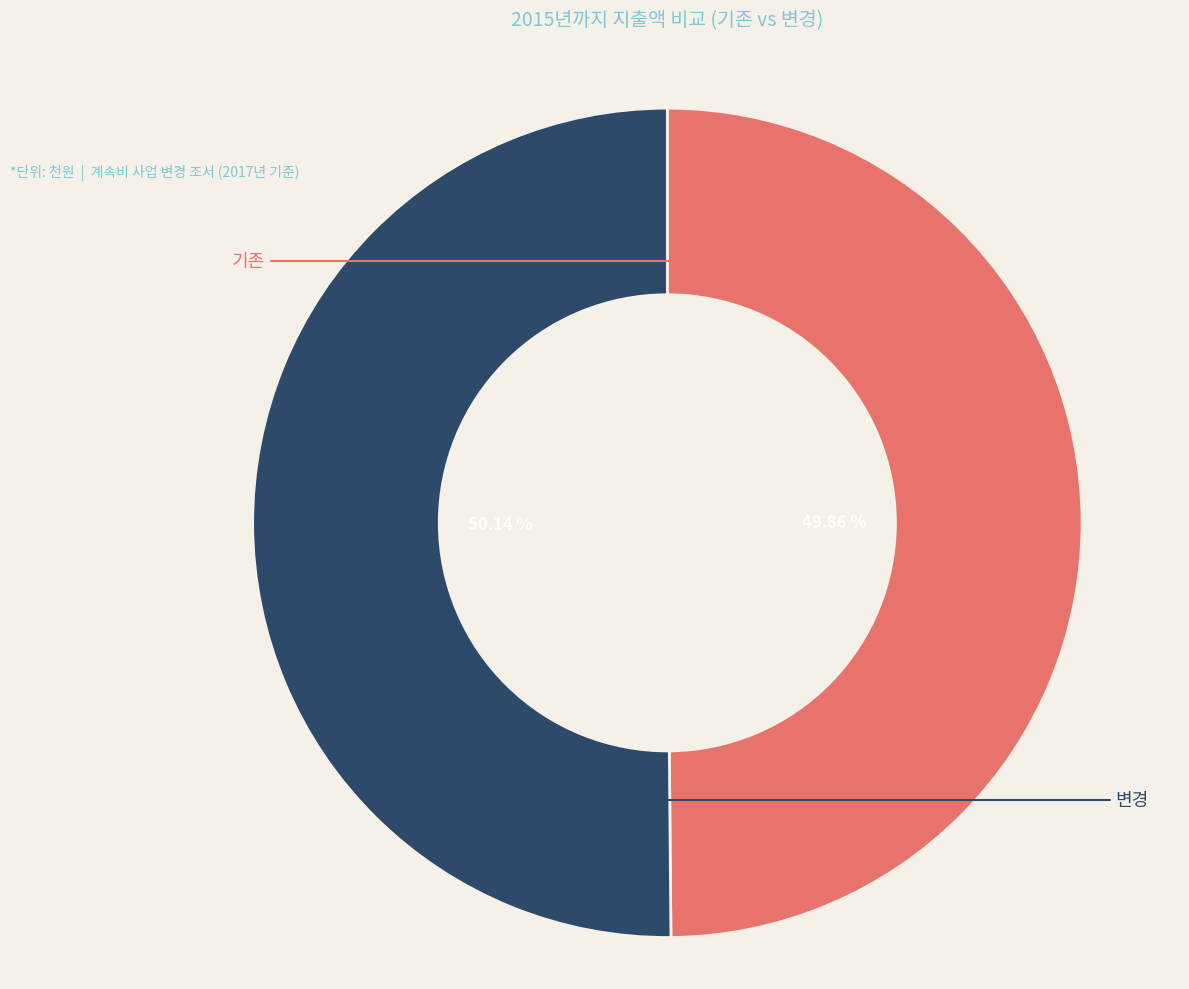

How much of the chart is everything except 기존?

50.1%